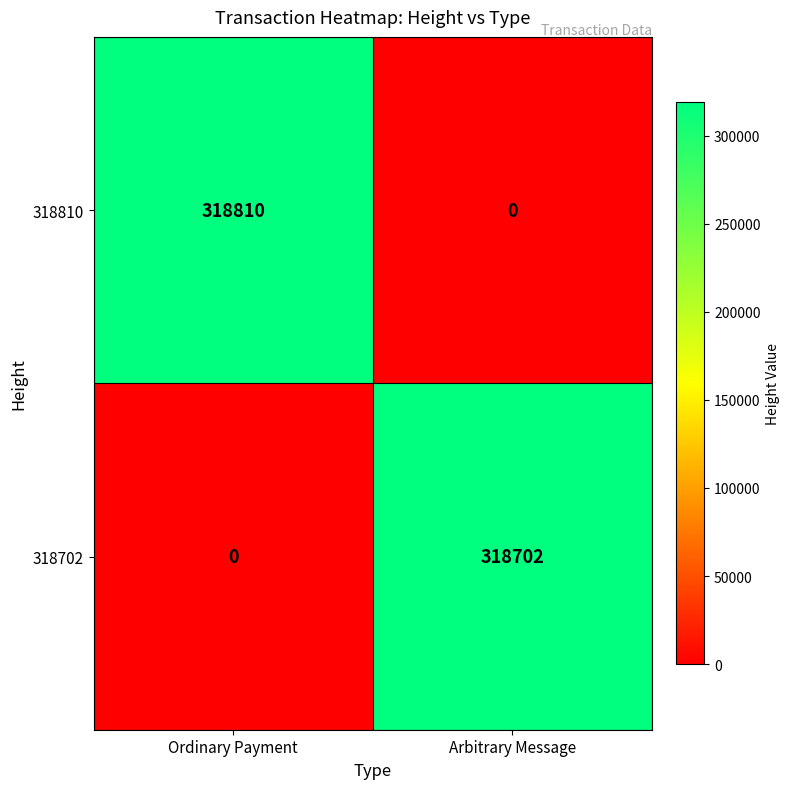

Rank the series by their average value, from highest to lowest.

318810, 318702